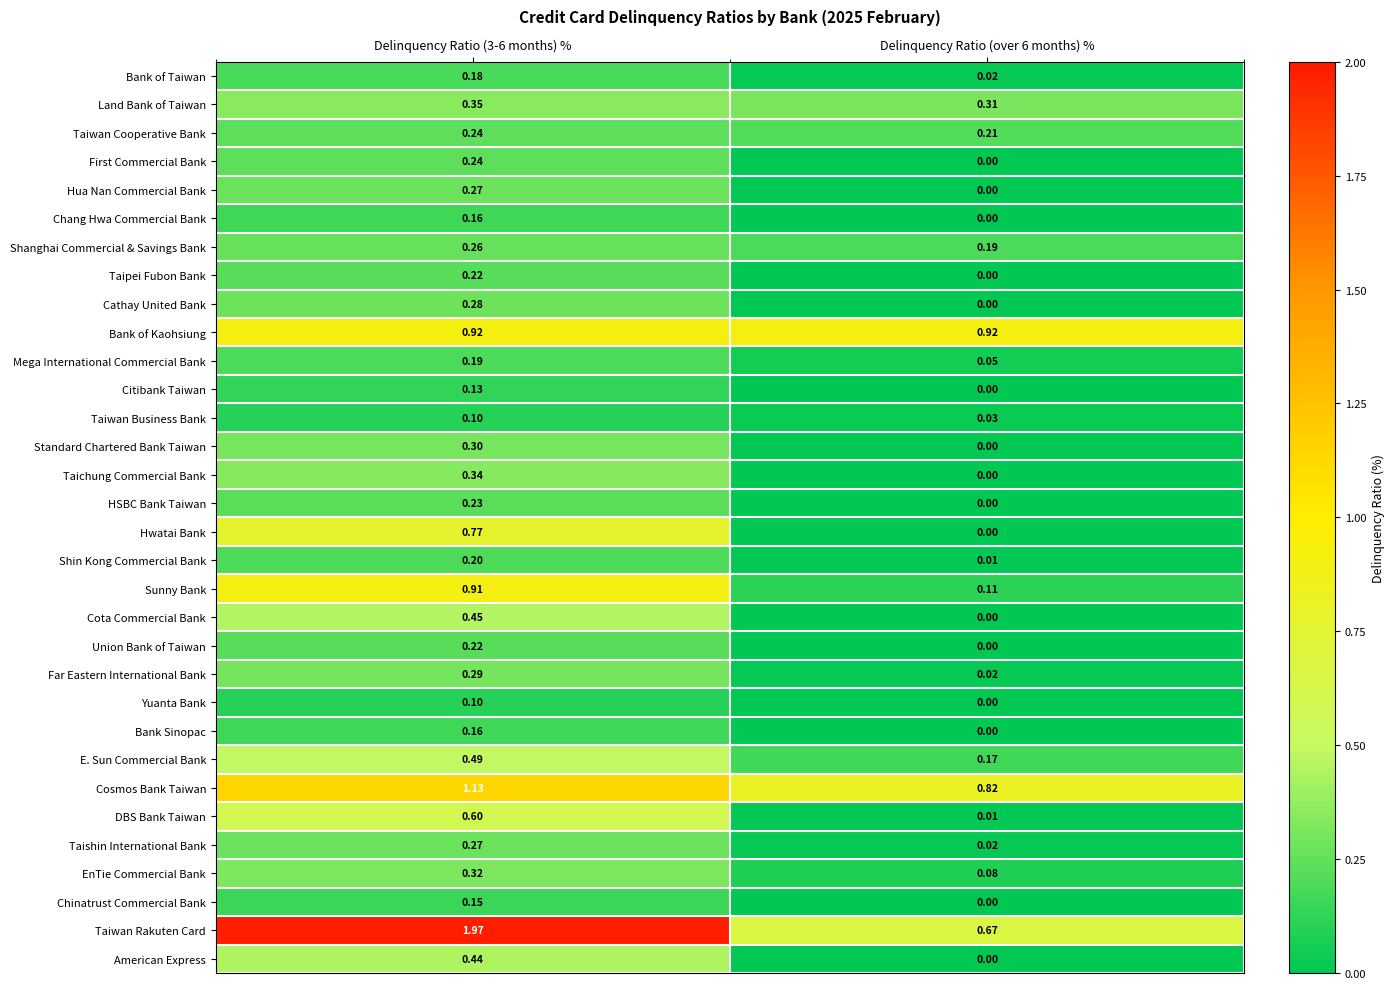

Which series changed the most between Delinquency Ratio (3-6 months) % and Delinquency Ratio (over 6 months) %?

Taiwan Rakuten Card